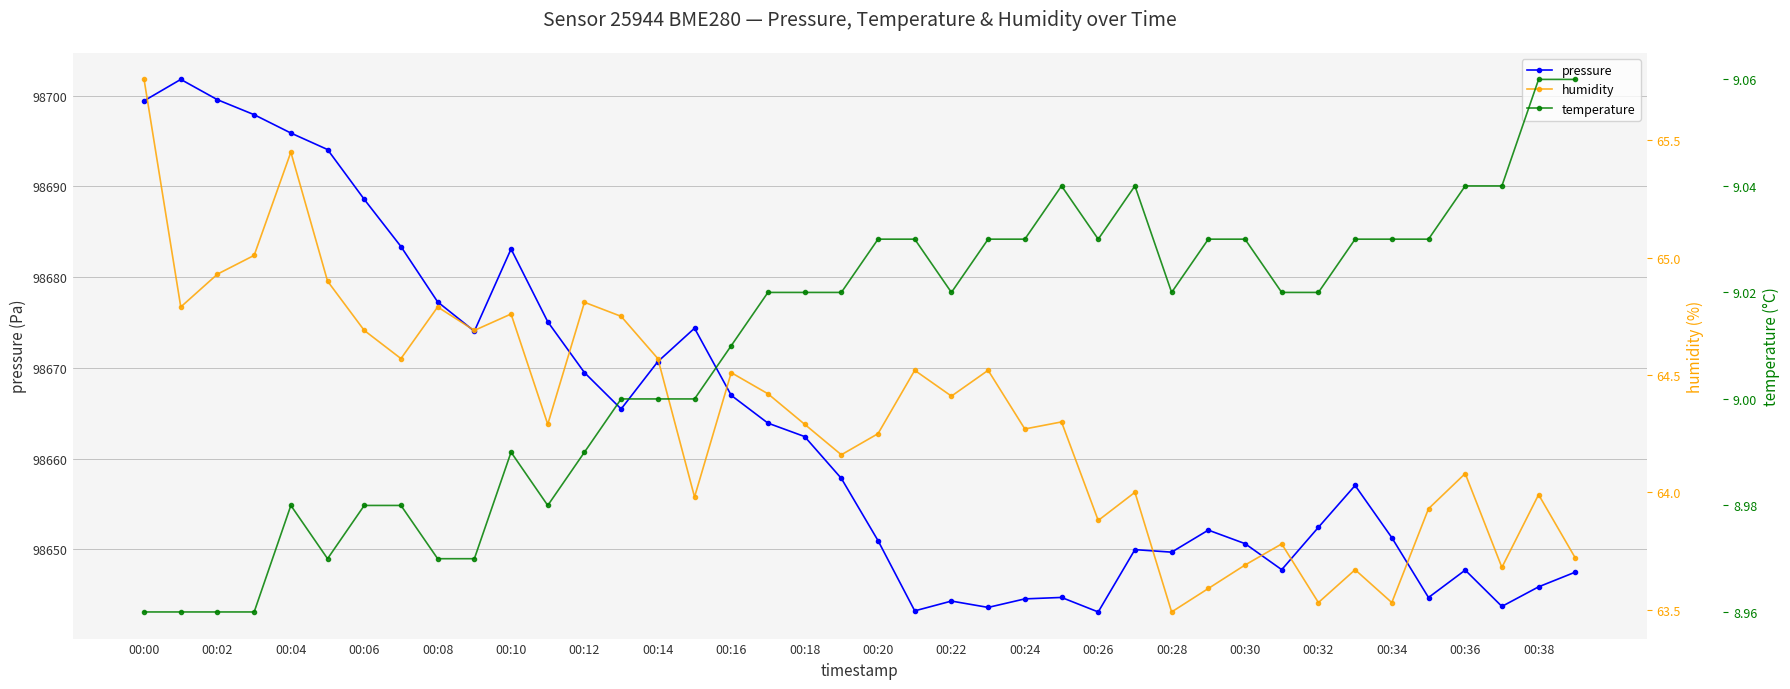

What is the maximum value for pressure?

98701.8